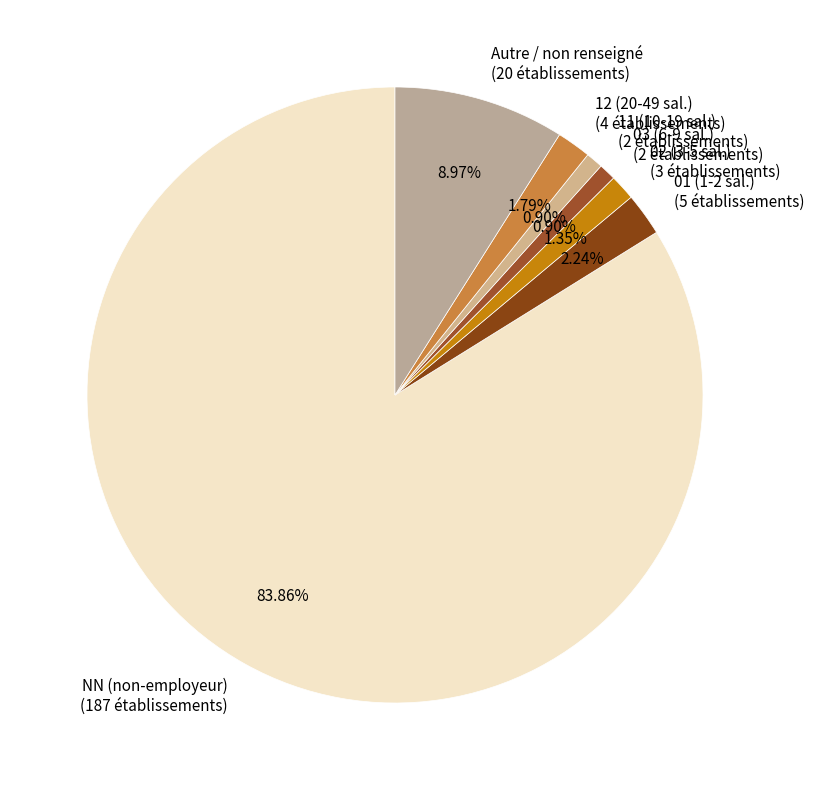

How many segments does this pie chart have?

7